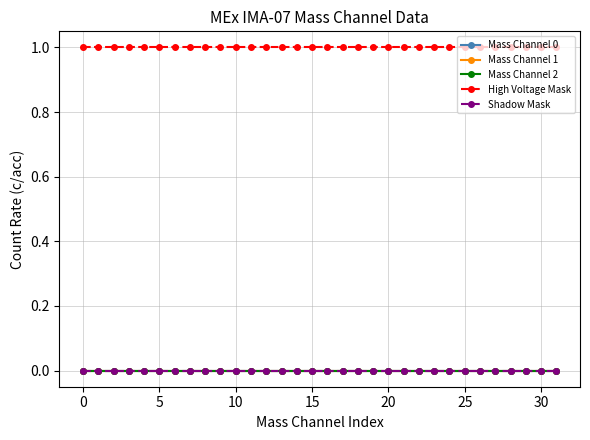

True or false: Shadow Mask has more than 1 points higher than both neighbors.

False